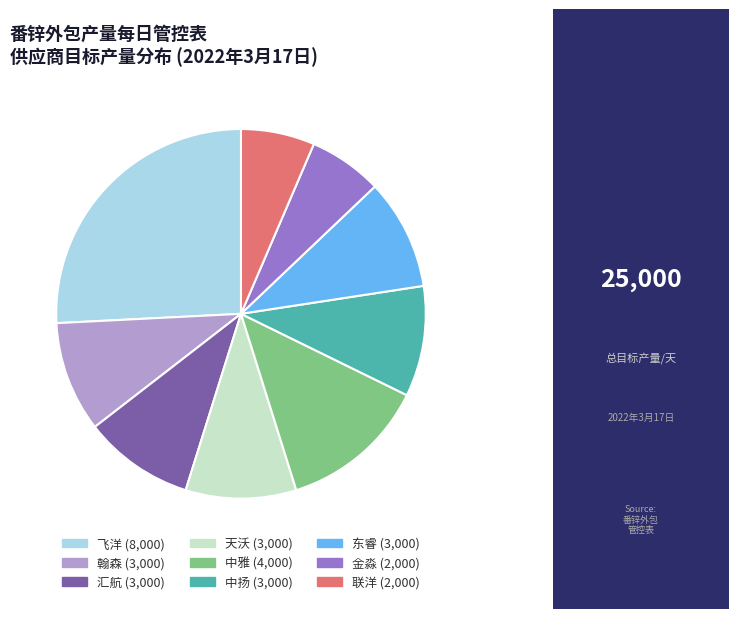

Do 东睿 and 汇航 together represent more than half of the pie?

No